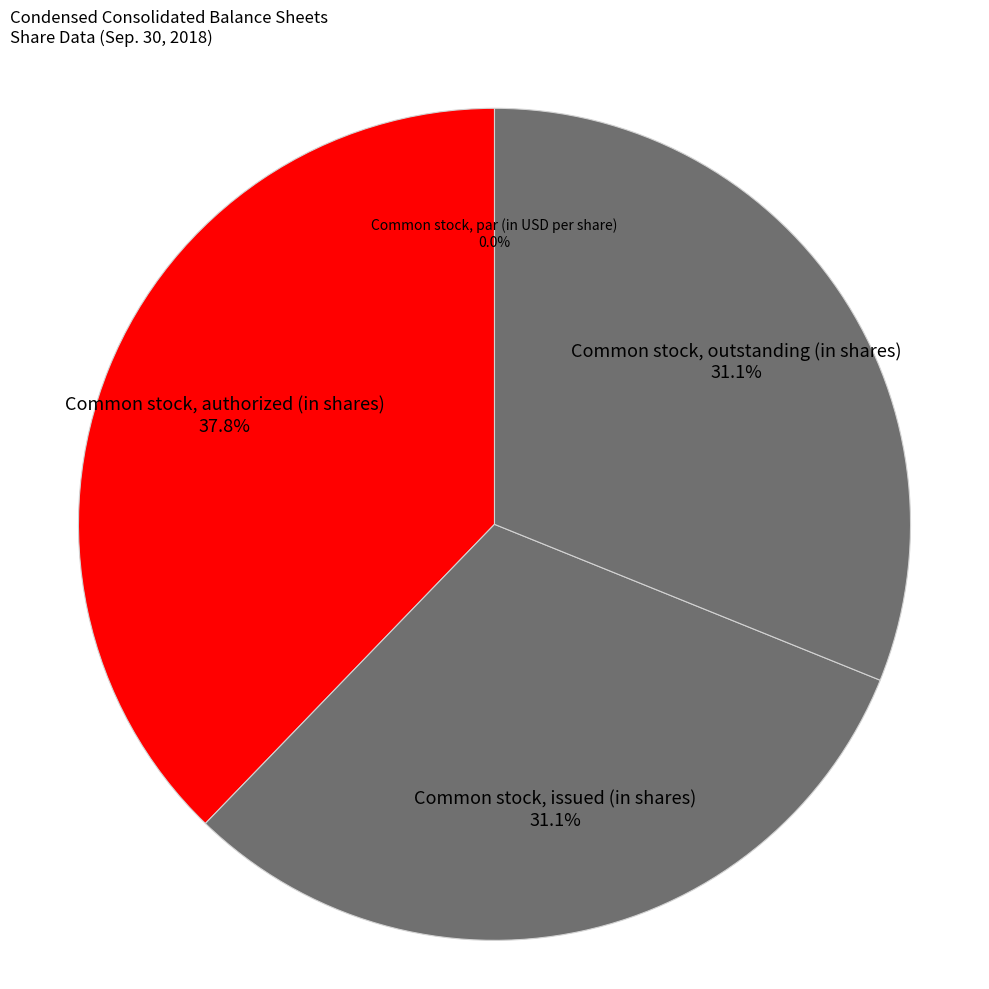

To the nearest percent, what is the difference between the largest and smallest slice percentages?

38%